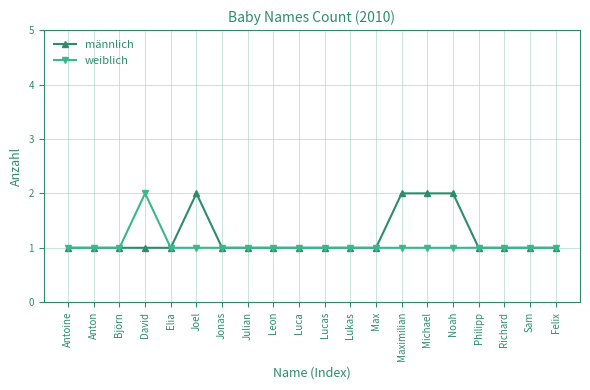

In weiblich, how many points are higher than both neighbors (excluding endpoints)?

1